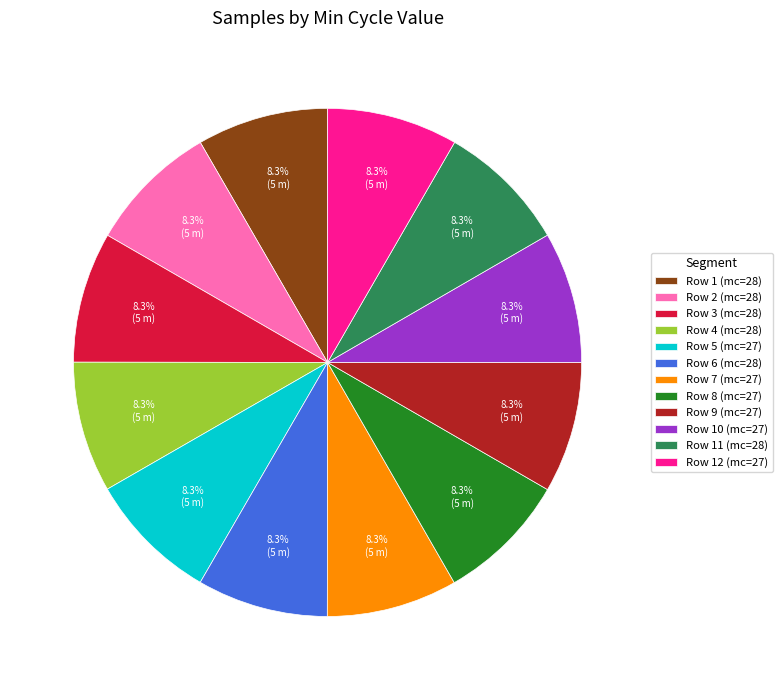

Count the number of slices in the pie.

12